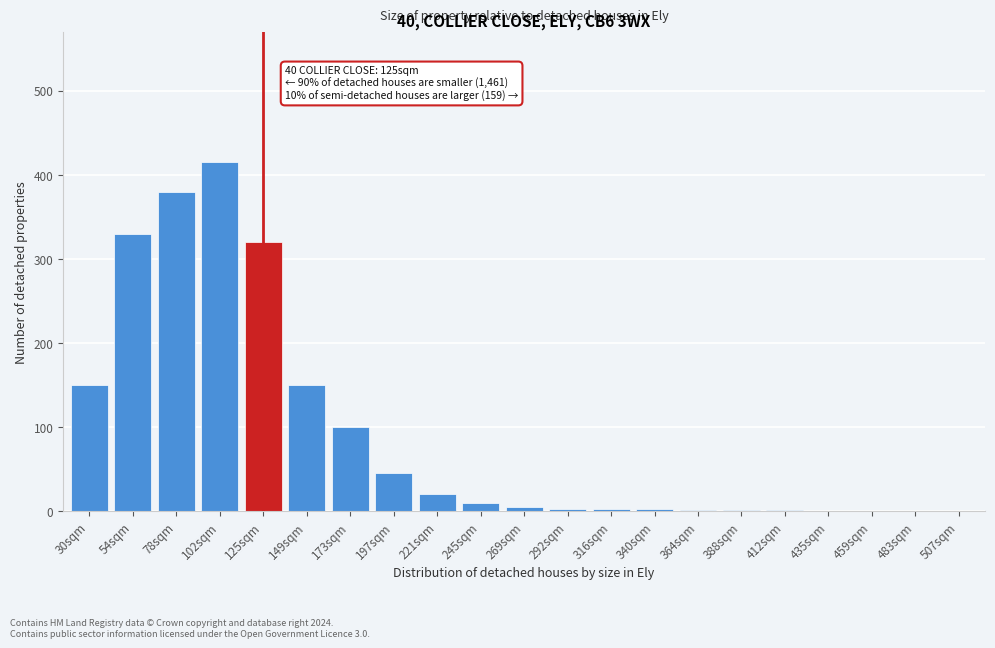

What is the greatest value displayed?

415